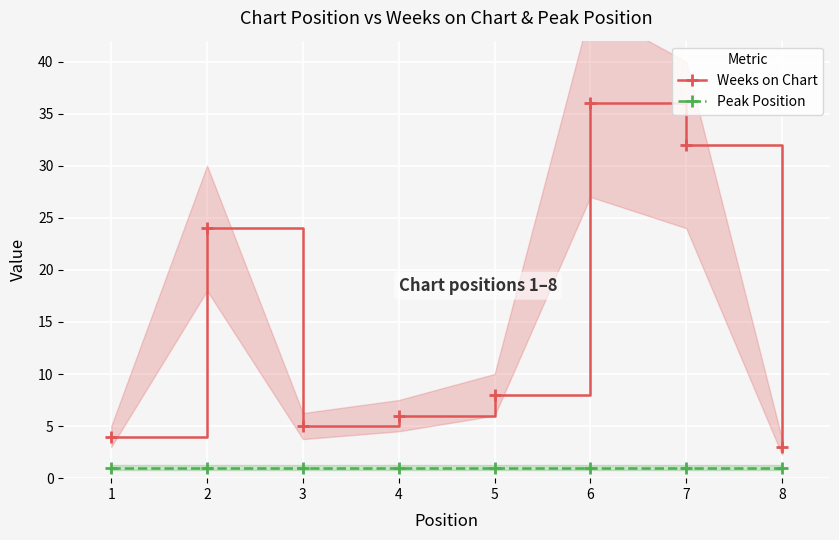

Which series changed the most between 2 and 6?

Weeks on Chart